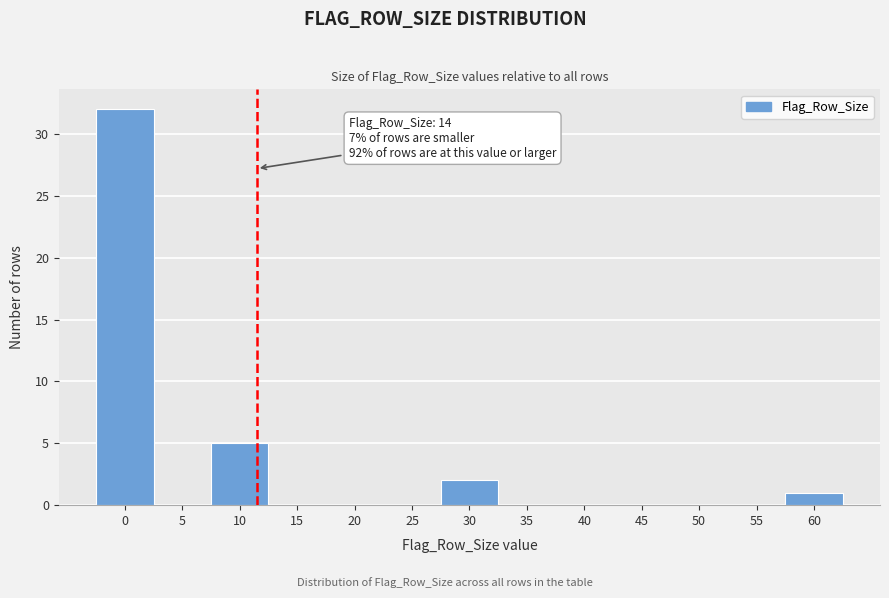

Reading left to right, list all the values displayed in this chart.

0=32	5=0	10=5	15=0	20=0	25=0	30=2	35=0	40=0	45=0	50=0	55=0	60=1